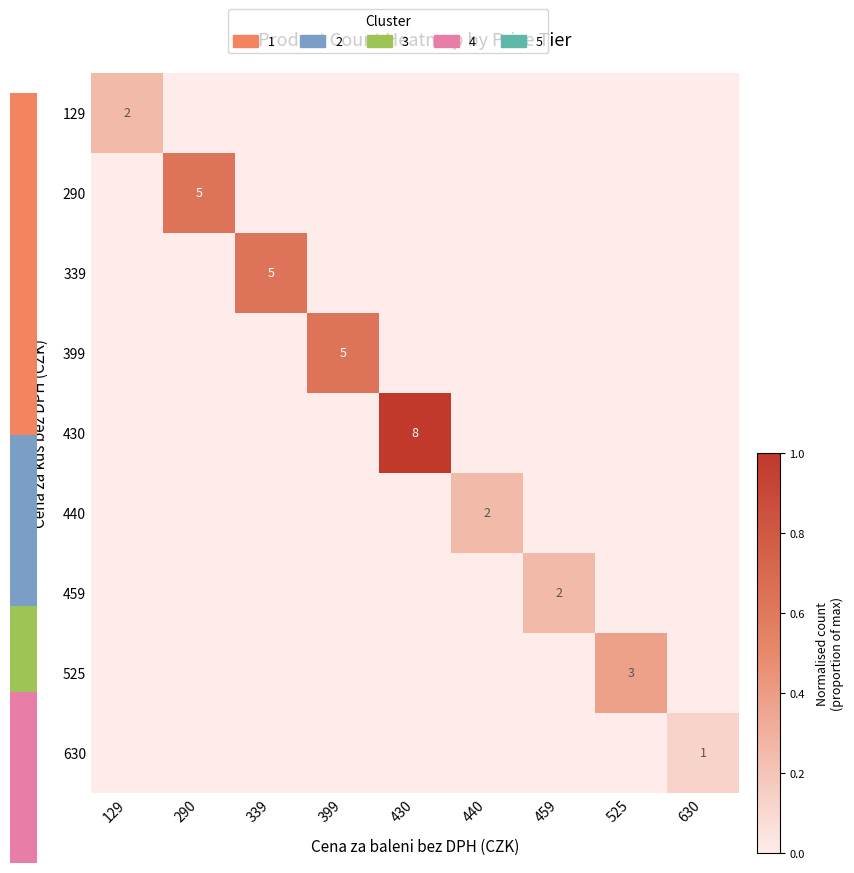

At which label is 525 closest to 0?

129